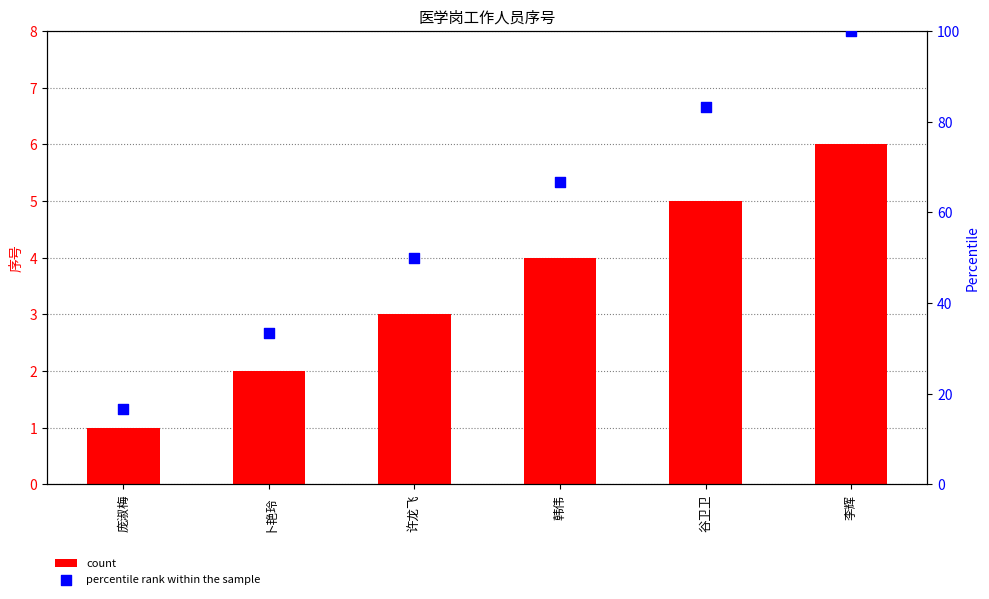

What are all the series names shown in the legend?

count, percentile rank within the sample